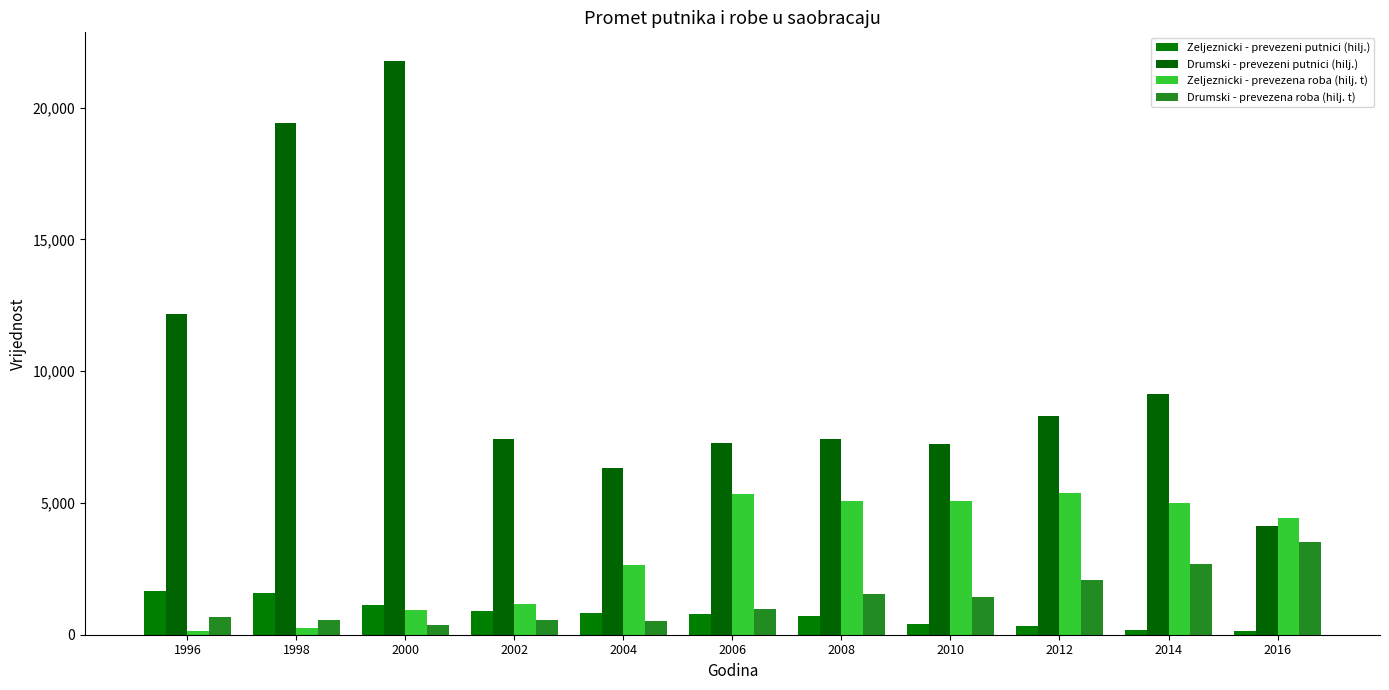

Which label corresponds to the smallest value in the chart?

1996